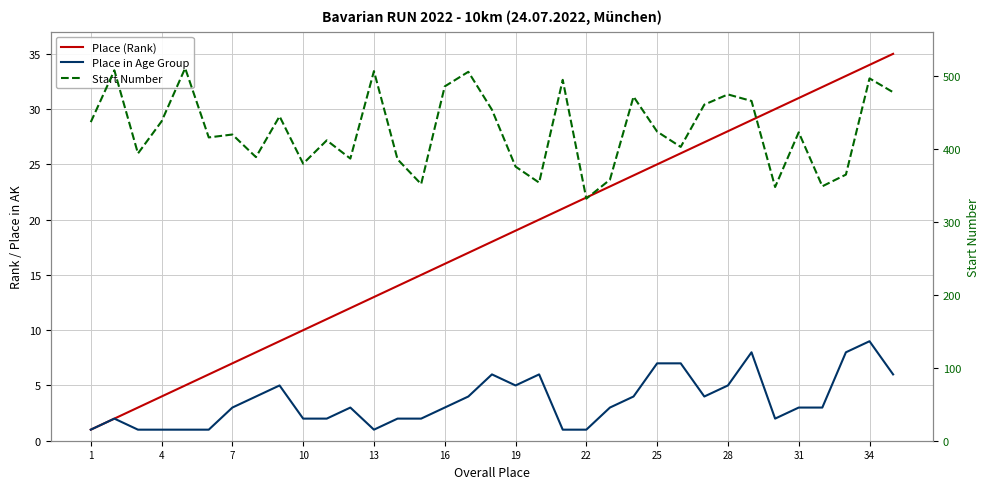

What are all the series names shown in the legend?

Place (Rank), Place in Age Group, Start Number